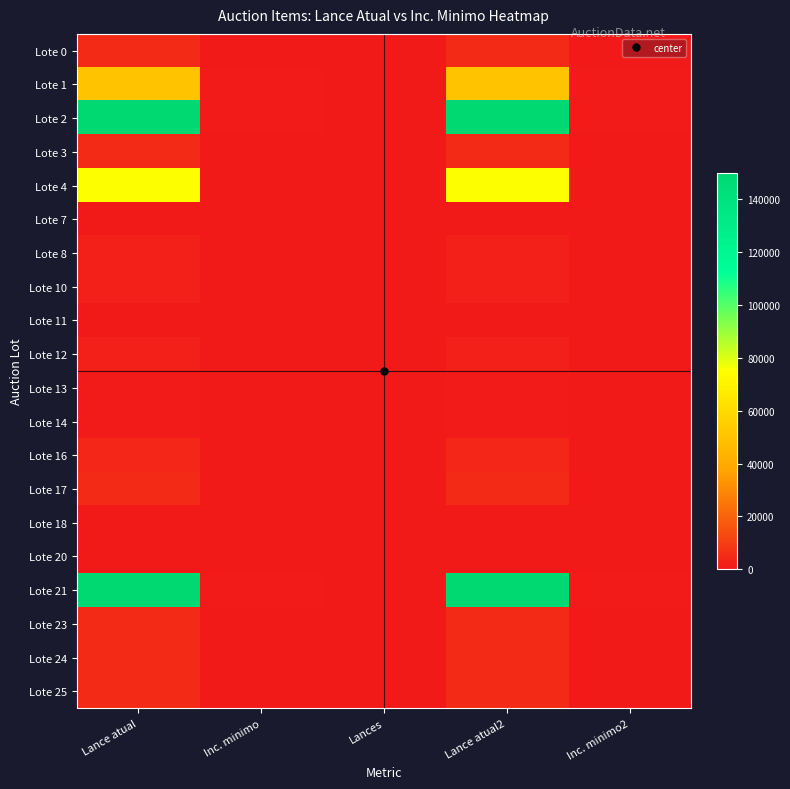

Reading left to right, transcribe all the data shown in this chart.

Lote 0: Lance atual=5000	Inc. minimo=500	Lances=0	Lance atual2=5000	Inc. minimo2=500
Lote 1: Lance atual=50000	Inc. minimo=750	Lances=0	Lance atual2=50000	Inc. minimo2=750
Lote 2: Lance atual=150000	Inc. minimo=1000	Lances=0	Lance atual2=150000	Inc. minimo2=1000
Lote 3: Lance atual=5000	Inc. minimo=500	Lances=0	Lance atual2=5000	Inc. minimo2=500
Lote 4: Lance atual=75000	Inc. minimo=500	Lances=0	Lance atual2=75000	Inc. minimo2=500
Lote 7: Lance atual=500	Inc. minimo=250	Lances=0	Lance atual2=500	Inc. minimo2=250
Lote 8: Lance atual=2000	Inc. minimo=250	Lances=0	Lance atual2=2000	Inc. minimo2=250
Lote 10: Lance atual=2000	Inc. minimo=250	Lances=0	Lance atual2=2000	Inc. minimo2=250
Lote 11: Lance atual=200	Inc. minimo=250	Lances=0	Lance atual2=200	Inc. minimo2=250
Lote 12: Lance atual=2000	Inc. minimo=250	Lances=0	Lance atual2=2000	Inc. minimo2=250
Lote 13: Lance atual=1000	Inc. minimo=250	Lances=0	Lance atual2=1000	Inc. minimo2=250
Lote 14: Lance atual=1000	Inc. minimo=250	Lances=0	Lance atual2=1000	Inc. minimo2=250
Lote 16: Lance atual=4000	Inc. minimo=250	Lances=0	Lance atual2=4000	Inc. minimo2=250
Lote 17: Lance atual=5000	Inc. minimo=250	Lances=0	Lance atual2=5000	Inc. minimo2=250
Lote 18: Lance atual=500	Inc. minimo=250	Lances=0	Lance atual2=500	Inc. minimo2=250
Lote 20: Lance atual=200	Inc. minimo=250	Lances=0	Lance atual2=200	Inc. minimo2=250
Lote 21: Lance atual=150000	Inc. minimo=1000	Lances=0	Lance atual2=150000	Inc. minimo2=1000
Lote 23: Lance atual=5000	Inc. minimo=250	Lances=0	Lance atual2=5000	Inc. minimo2=250
Lote 24: Lance atual=5000	Inc. minimo=250	Lances=0	Lance atual2=5000	Inc. minimo2=250
Lote 25: Lance atual=5000	Inc. minimo=250	Lances=0	Lance atual2=5000	Inc. minimo2=250